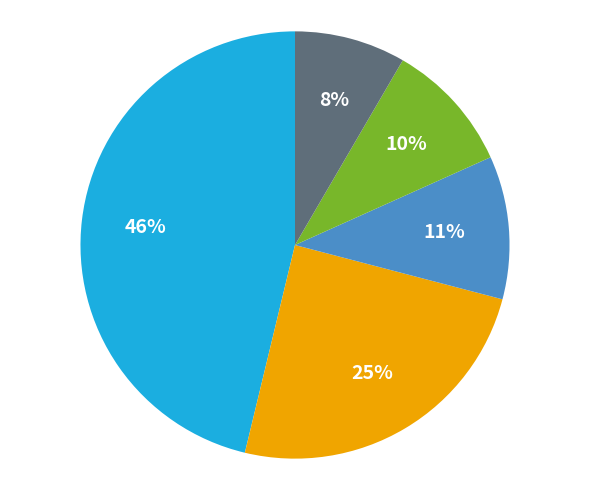

To the nearest percent, what is the average slice percentage?

20%